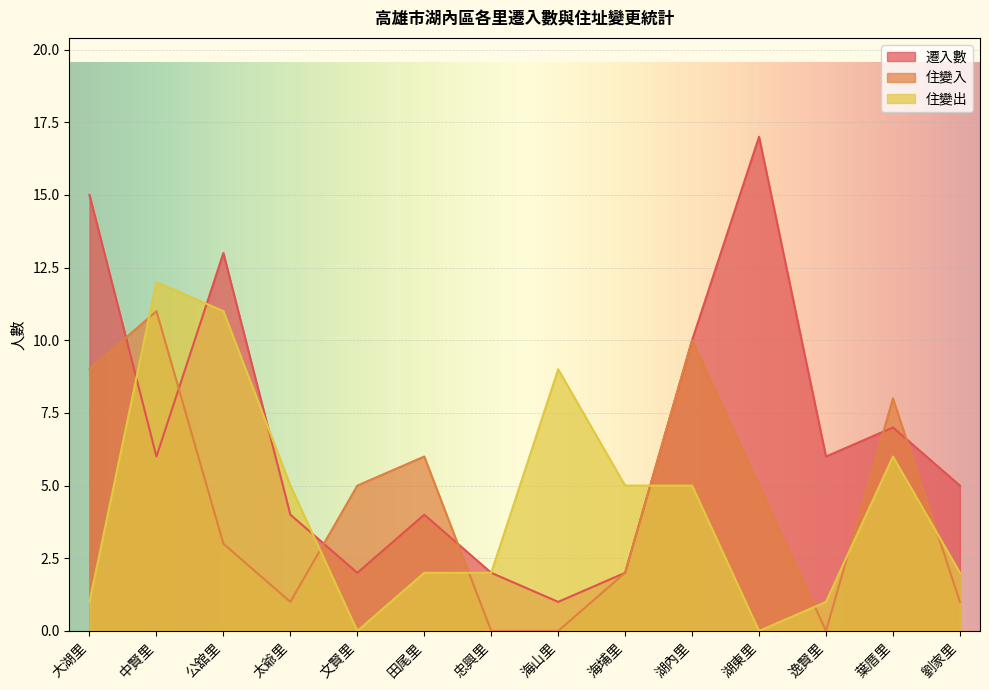

What is the difference between the maximum and second lowest values in the 遷入數 series?

15